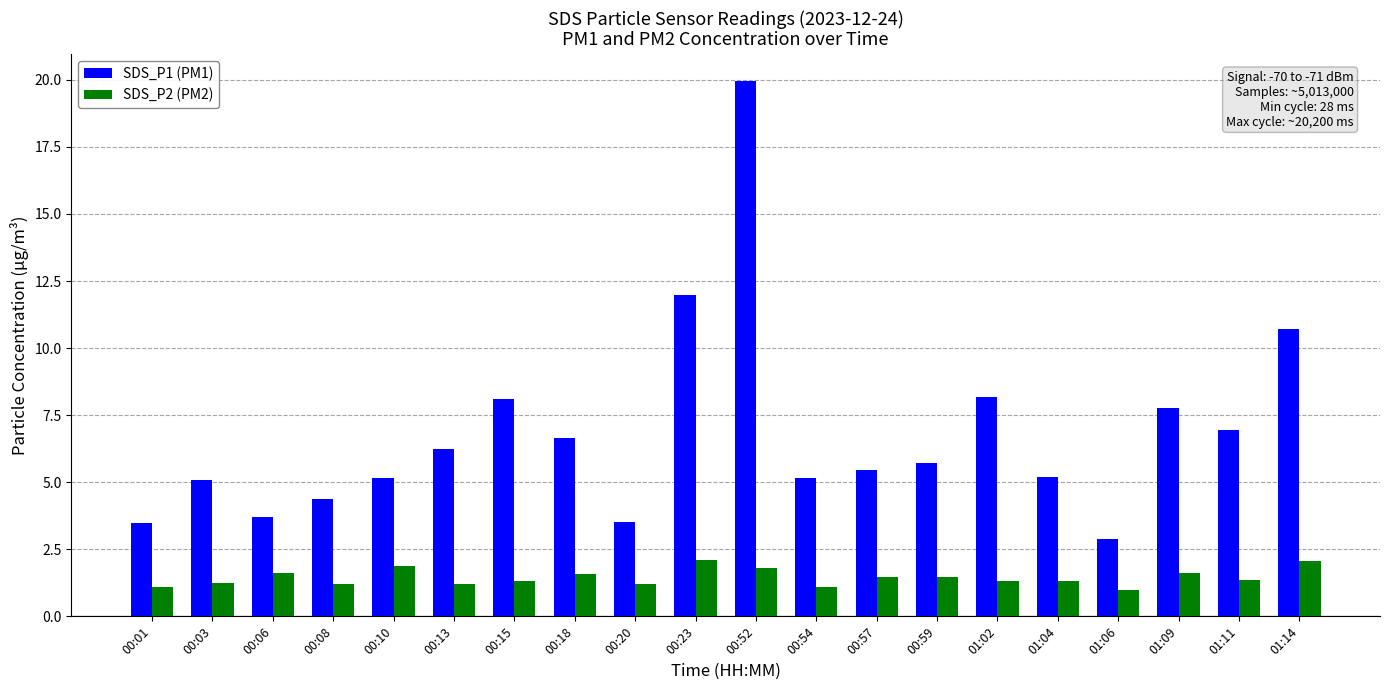

What is the average value of the SDS_P2 (PM2) series?

1.4